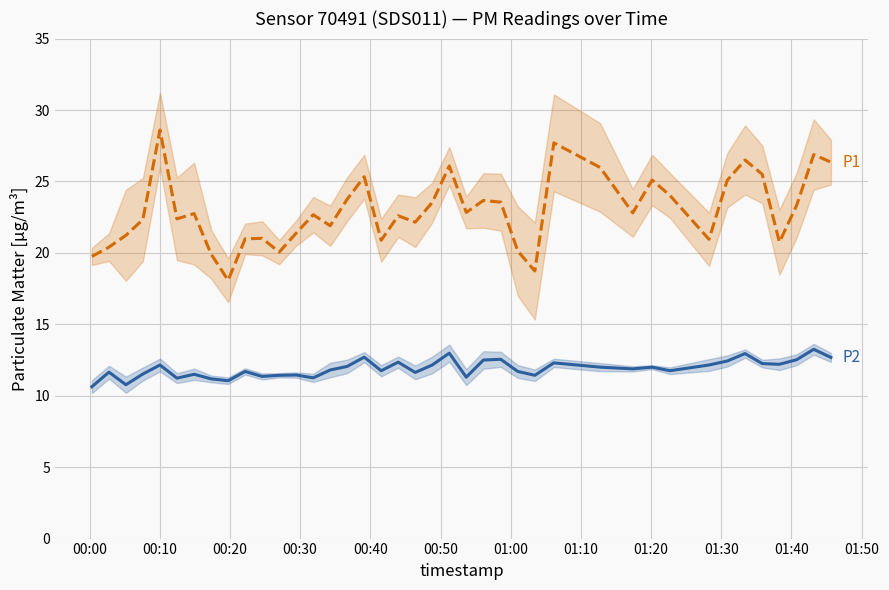

Does the chart have visible grid lines?

Yes